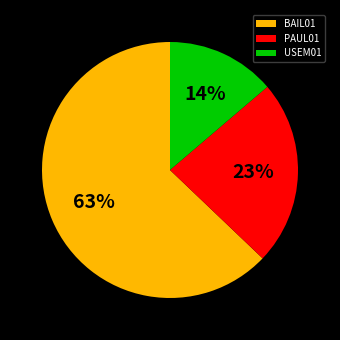

Which slice is the largest?

BAIL01